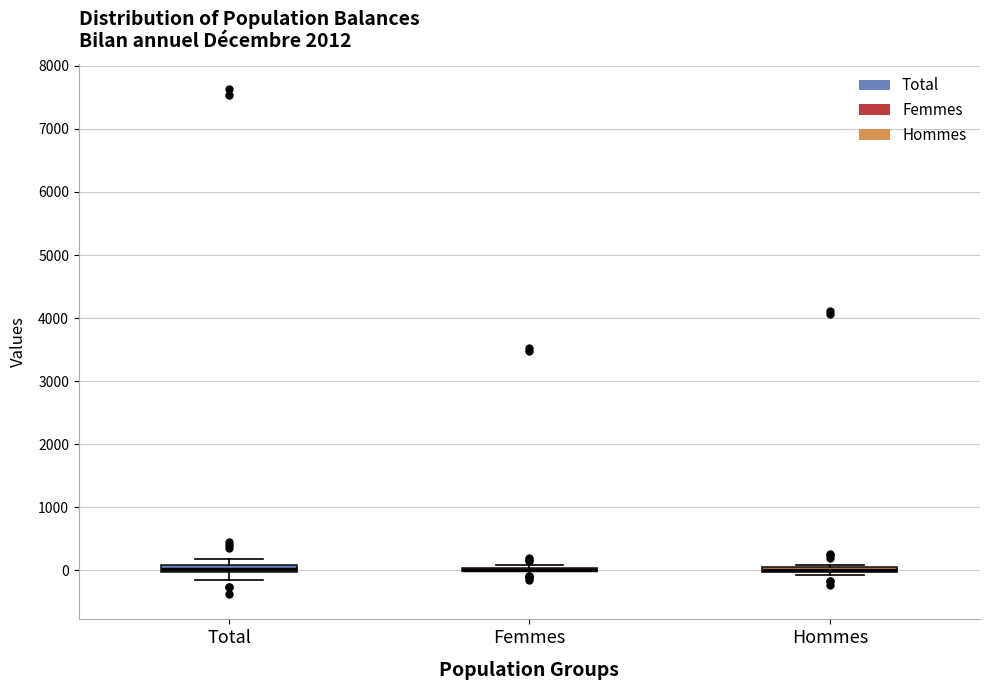

Where is the lower edge of the box for Hommes on the y-axis? The values are not printed on the chart, so give them approximately, as read against the axis.

0